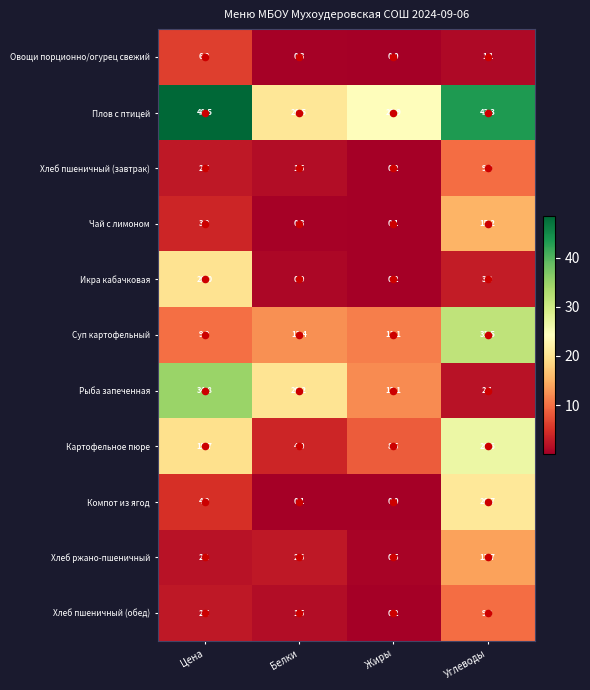

True or false: Чай с лимоном has a value of 0.3 at Белки.

True